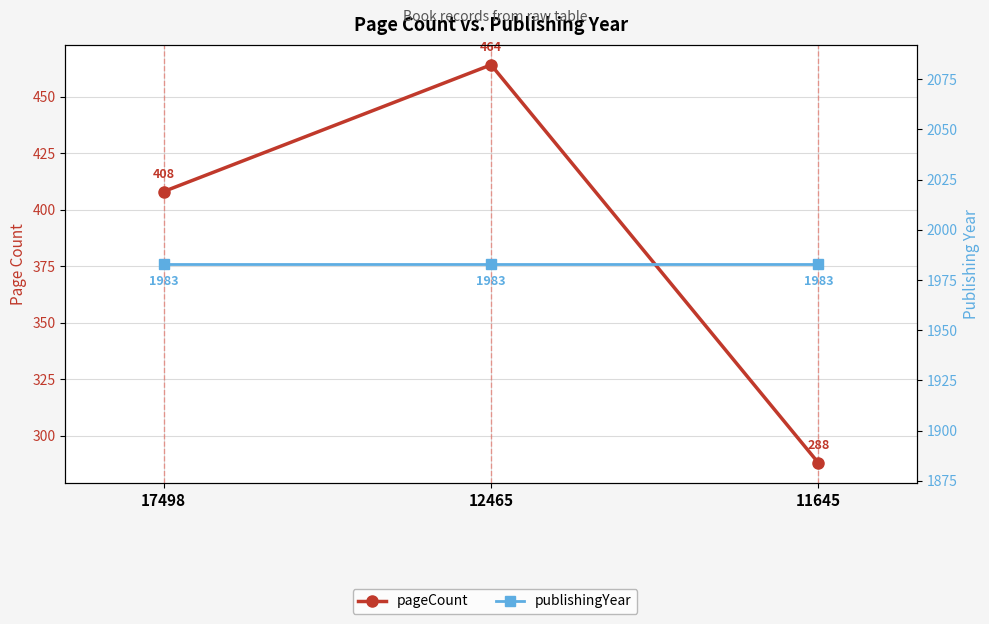

Which category has the lowest value in the publishingYear series?

17498